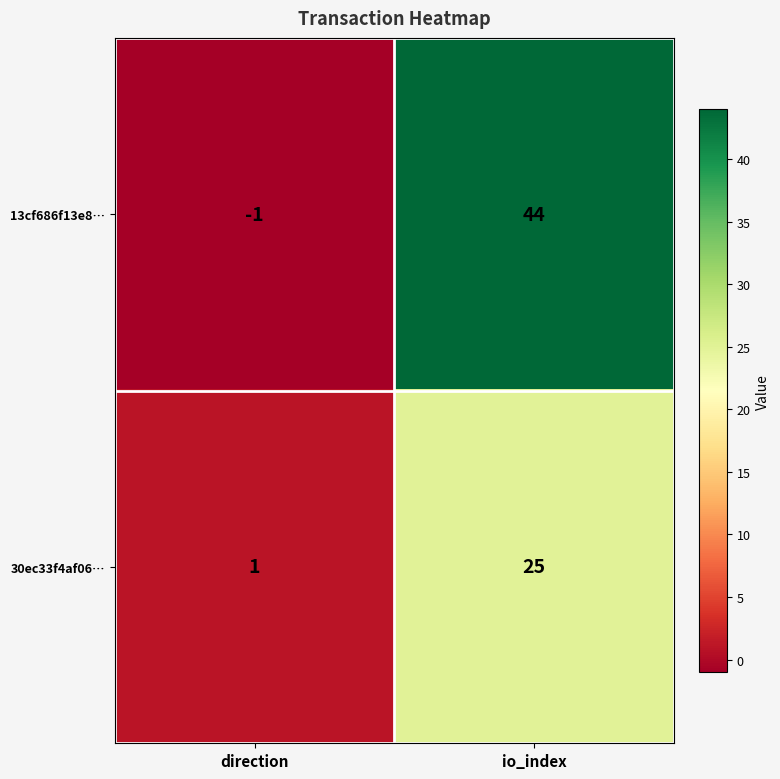

What is the maximum value shown in the chart?

44